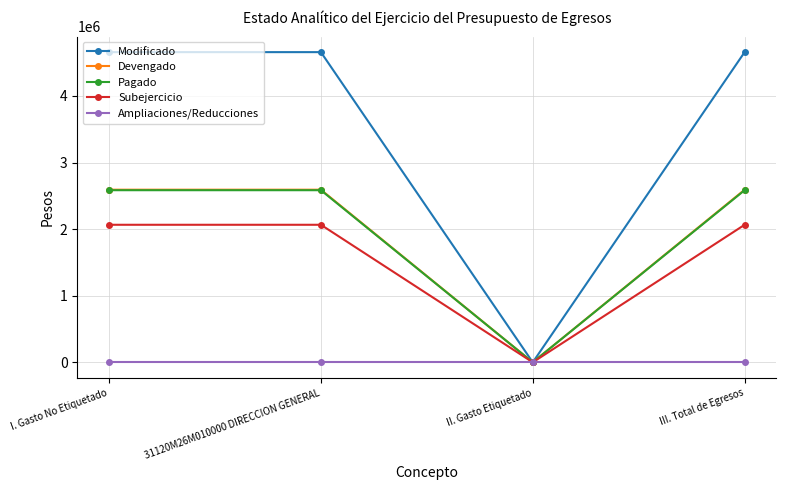

What is the total value across all series at 31120M26M010000 DIRECCION GENERAL?

11899417.1